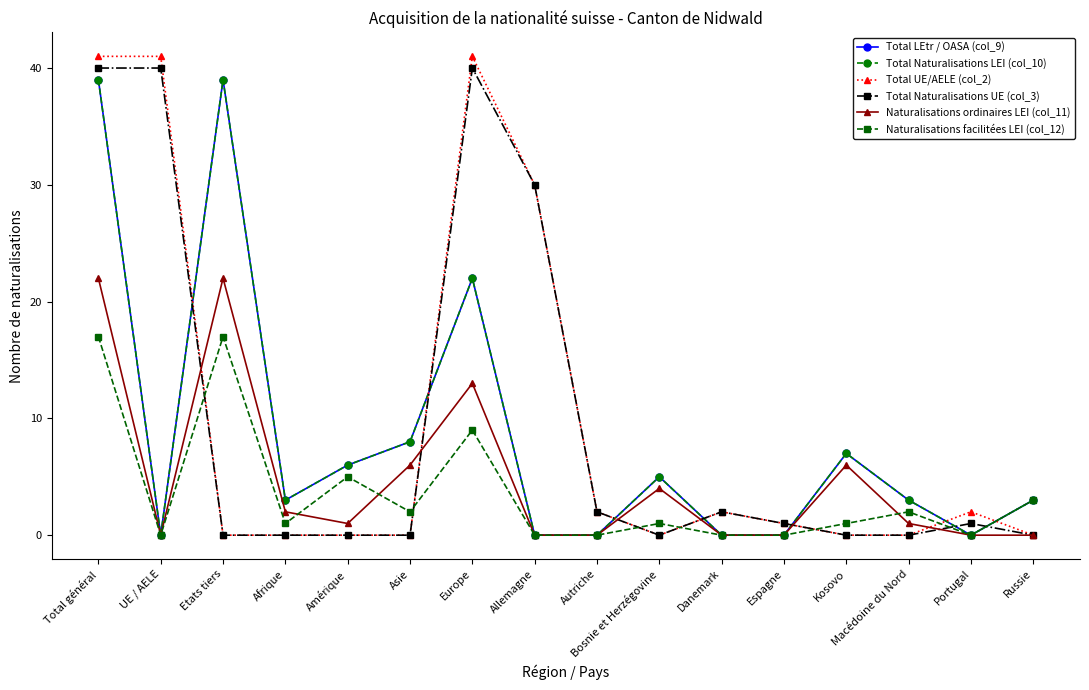

Reading left to right, list all the values displayed in this chart.

Total LEtr / OASA (col_9): 39	0	39	3	6	8	22	0	0	5	0	0	7	3	0	3
Total Naturalisations LEI (col_10): 39	0	39	3	6	8	22	0	0	5	0	0	7	3	0	3
Total UE/AELE (col_2): 41	41	0	0	0	0	41	30	2	0	2	1	0	0	2	0
Total Naturalisations UE (col_3): 40	40	0	0	0	0	40	30	2	0	2	1	0	0	1	0
Naturalisations ordinaires LEI (col_11): 22	0	22	2	1	6	13	0	0	4	0	0	6	1	0	0
Naturalisations facilitées LEI (col_12): 17	0	17	1	5	2	9	0	0	1	0	0	1	2	0	3